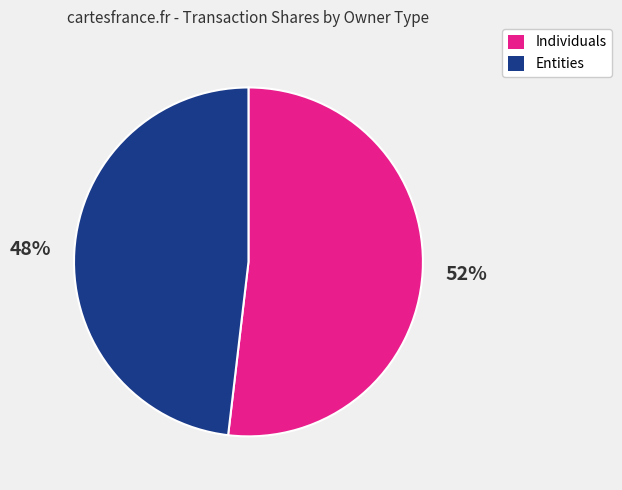

Count the number of slices in the pie.

2